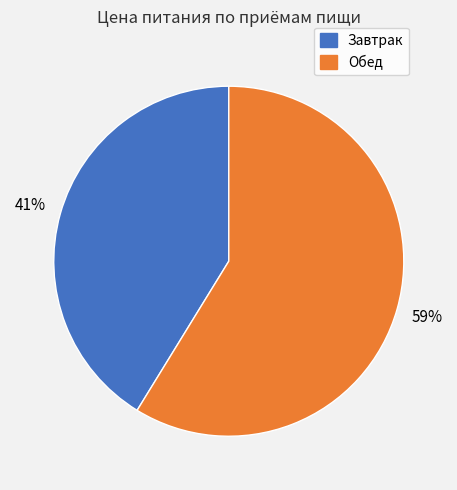

Which slice represents more than half of the pie?

Обед